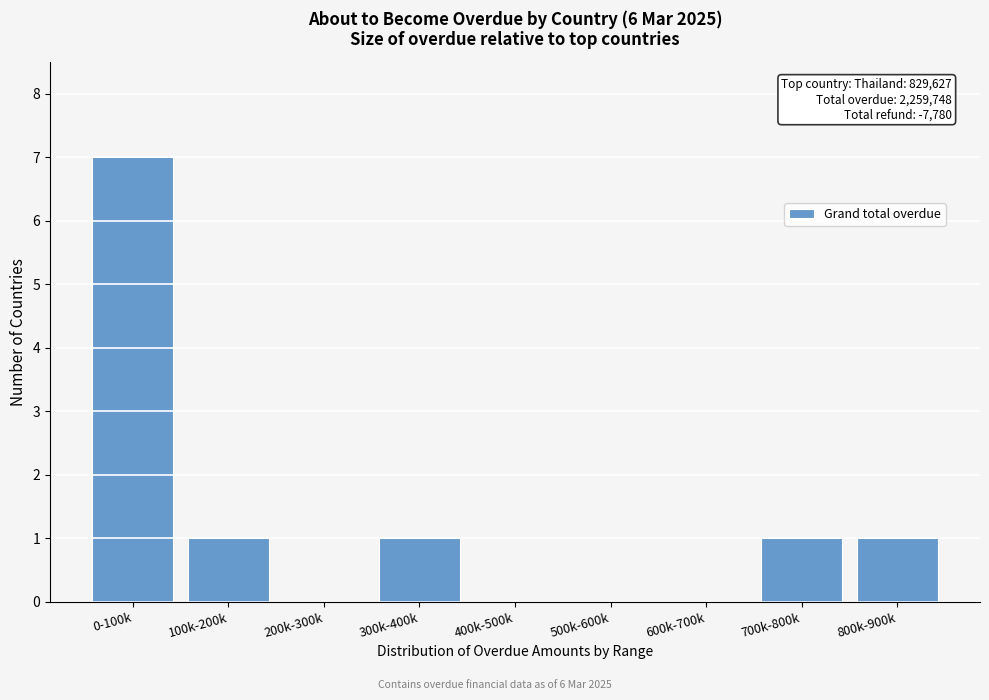

Reading right to left, list all the values displayed in this chart.

800k-900k=1	700k-800k=1	600k-700k=0	500k-600k=0	400k-500k=0	300k-400k=1	200k-300k=0	100k-200k=1	0-100k=7